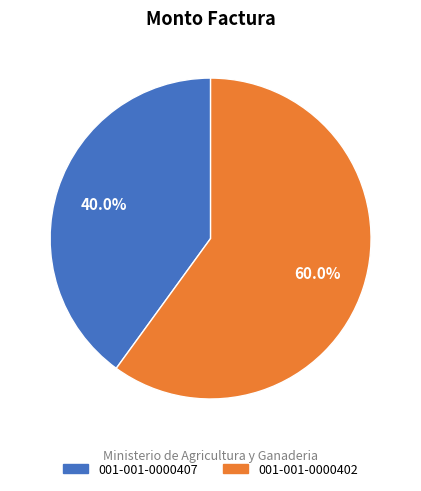

To the nearest percent, what is the average slice percentage?

50%